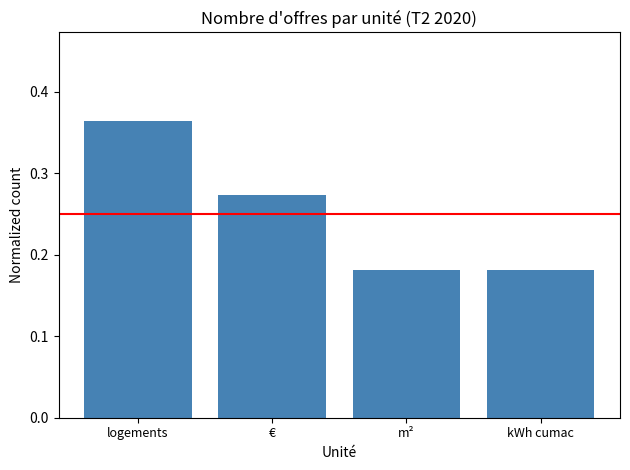

What position from the left is m²?

3